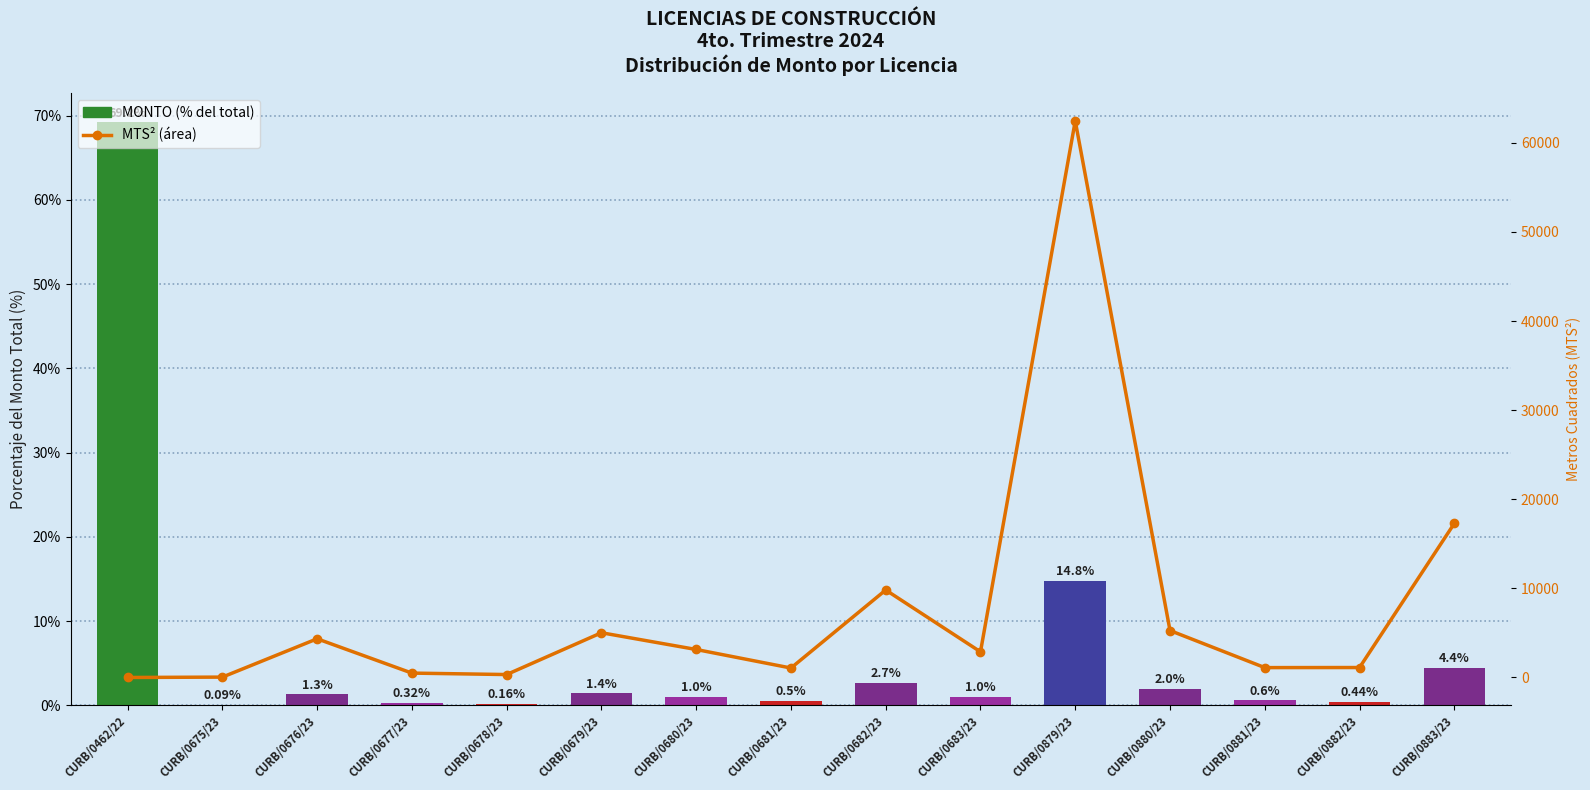

Reading right to left, list all the values displayed in this chart.

MONTO: CURB/0883/23=4.4	CURB/0882/23=0.4	CURB/0881/23=0.6	CURB/0880/23=2.0	CURB/0879/23=14.8	CURB/0683/23=1.0	CURB/0682/23=2.7	CURB/0681/23=0.5	CURB/0680/23=1.0	CURB/0679/23=1.4	CURB/0678/23=0.2	CURB/0677/23=0.3	CURB/0676/23=1.3	CURB/0675/23=0.1	CURB/0462/22=69.2
MTS2: CURB/0883/23=17285.0	CURB/0882/23=1117.0	CURB/0881/23=1107.5	CURB/0880/23=5267.5	CURB/0879/23=62452.2	CURB/0683/23=2878.2	CURB/0682/23=9814.8	CURB/0681/23=1061.4	CURB/0680/23=3141.0	CURB/0679/23=5020.3	CURB/0678/23=328.9	CURB/0677/23=491.7	CURB/0676/23=4341.7	CURB/0675/23=42.0	CURB/0462/22=0.0